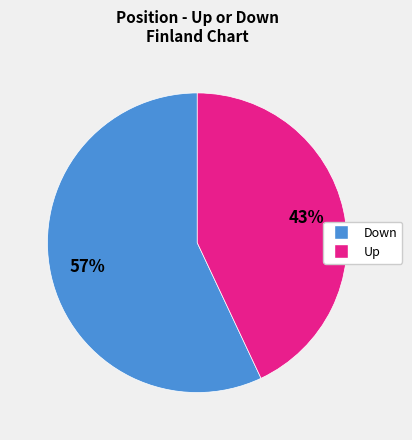

Is there a majority slice in this chart?

Yes